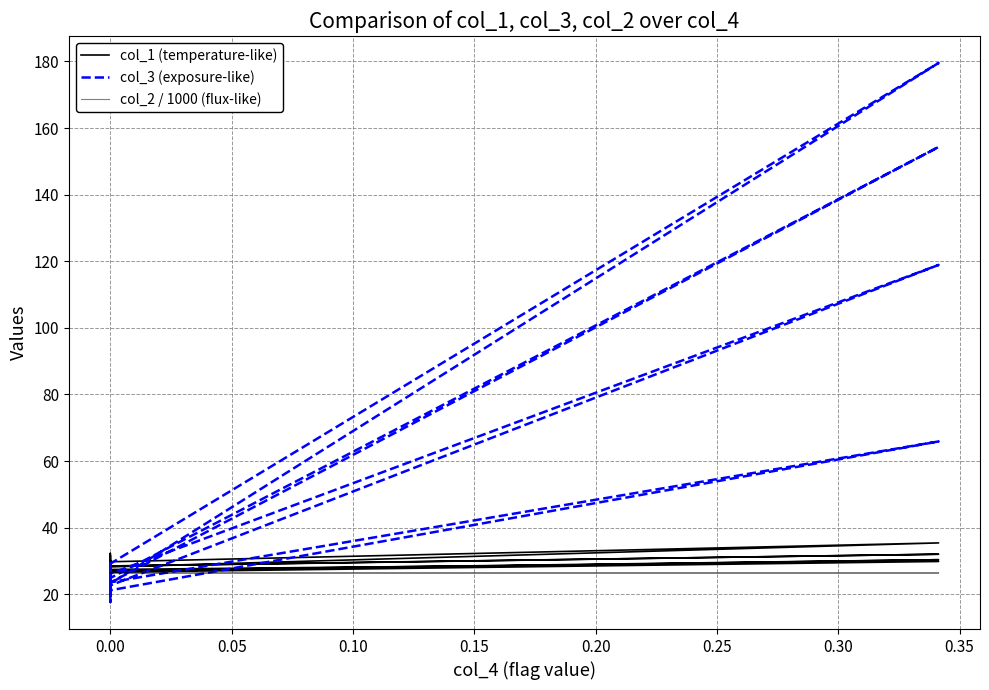

Which series has the largest range (max minus min)?

col_3 (exposure-like)